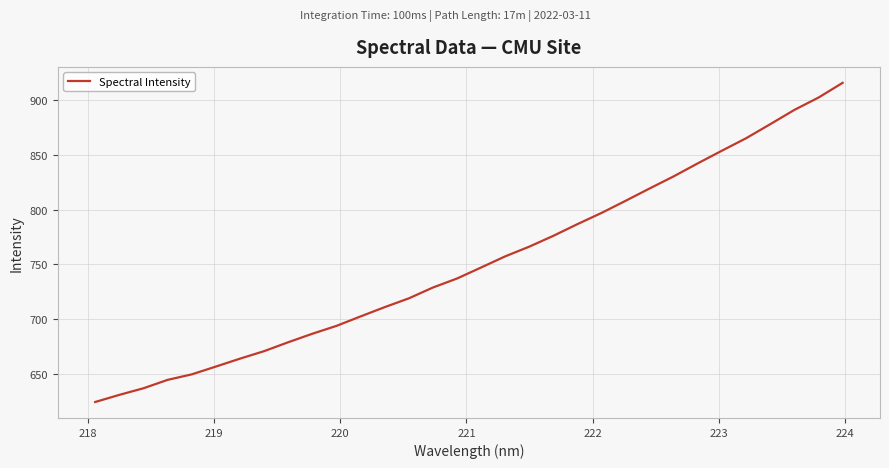

What is the minimum value shown in the chart?

624.3